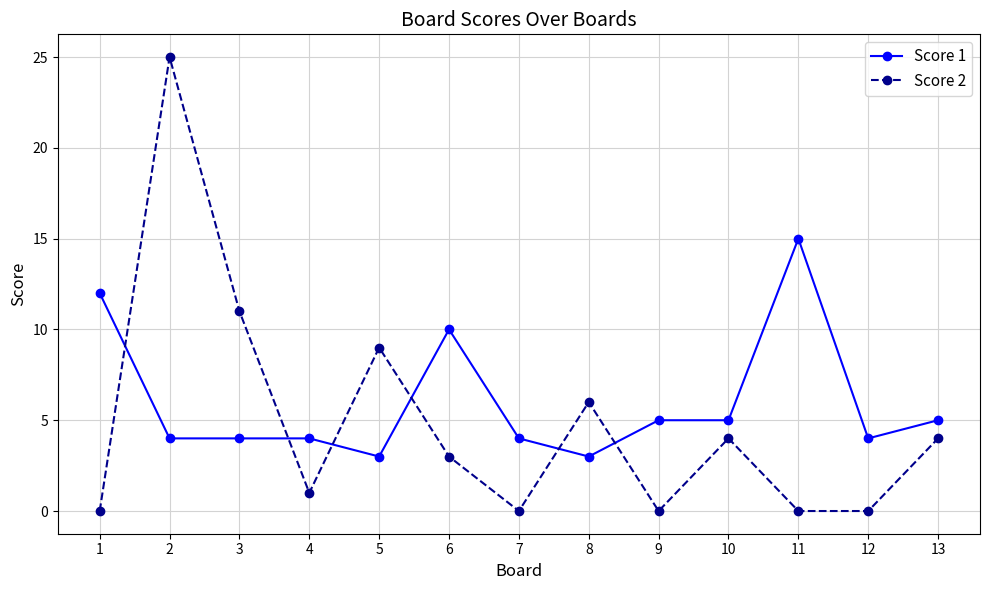

In Score 2, how many points are higher than both neighbors (excluding endpoints)?

4